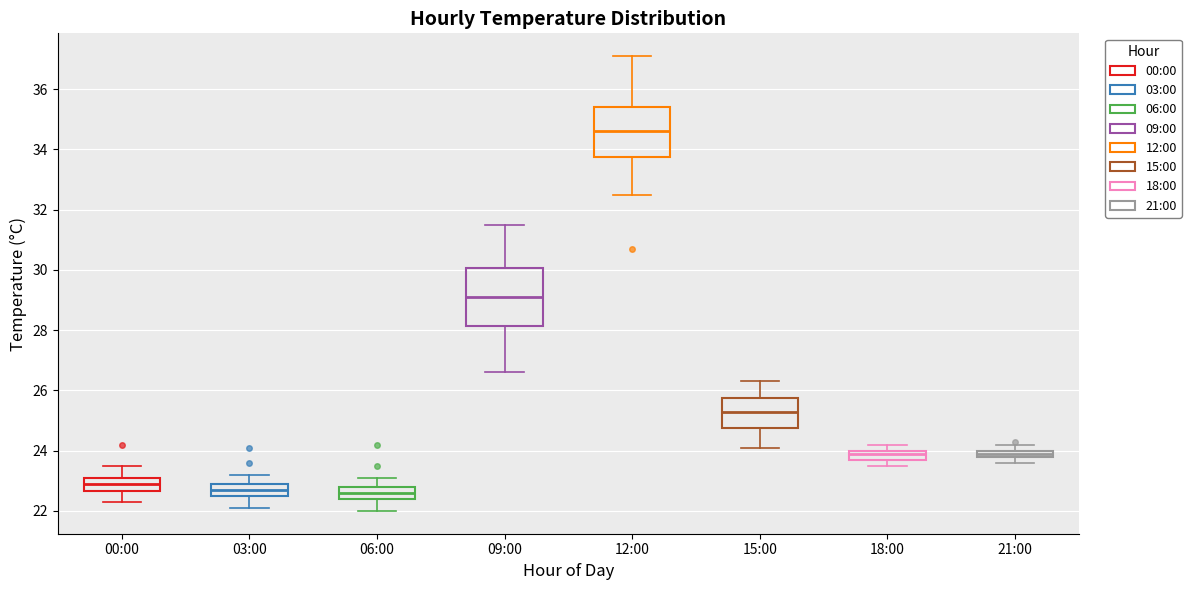

Comparing the boxes themselves (not the whiskers), which one is the tallest?

09:00